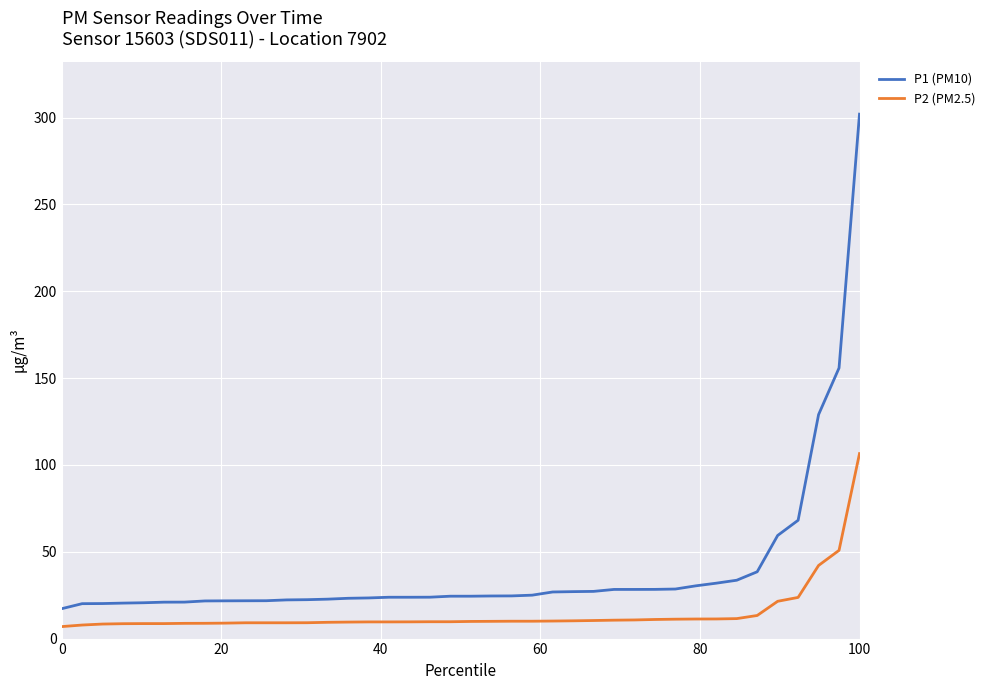

What is the greatest value displayed?

301.9